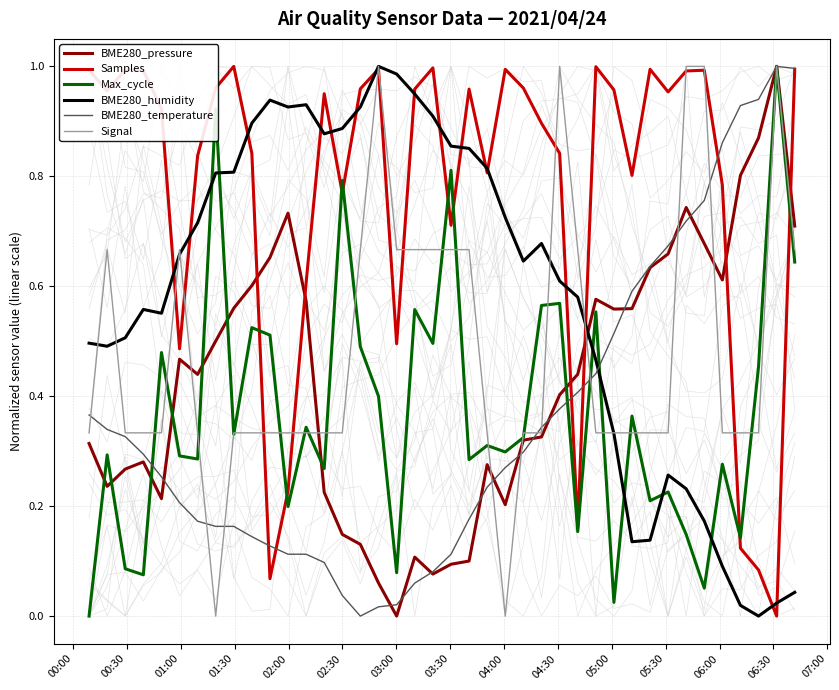

The BME280_humidity series shows 0.0 at 36. True or false?

False